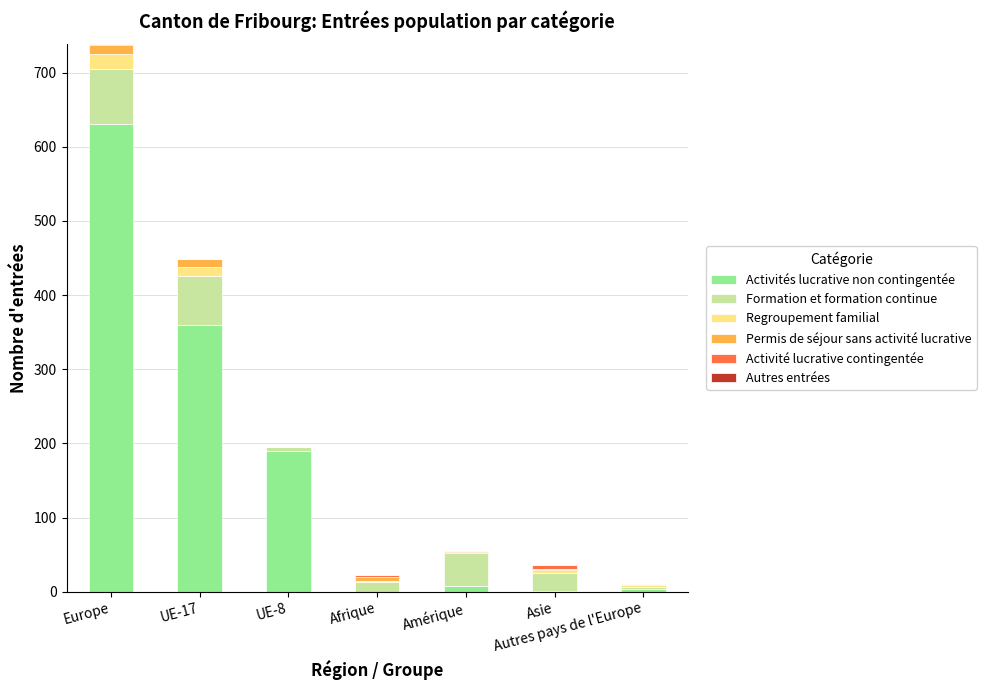

What is the sum of all Activités lucrative non contingentée values?

1192